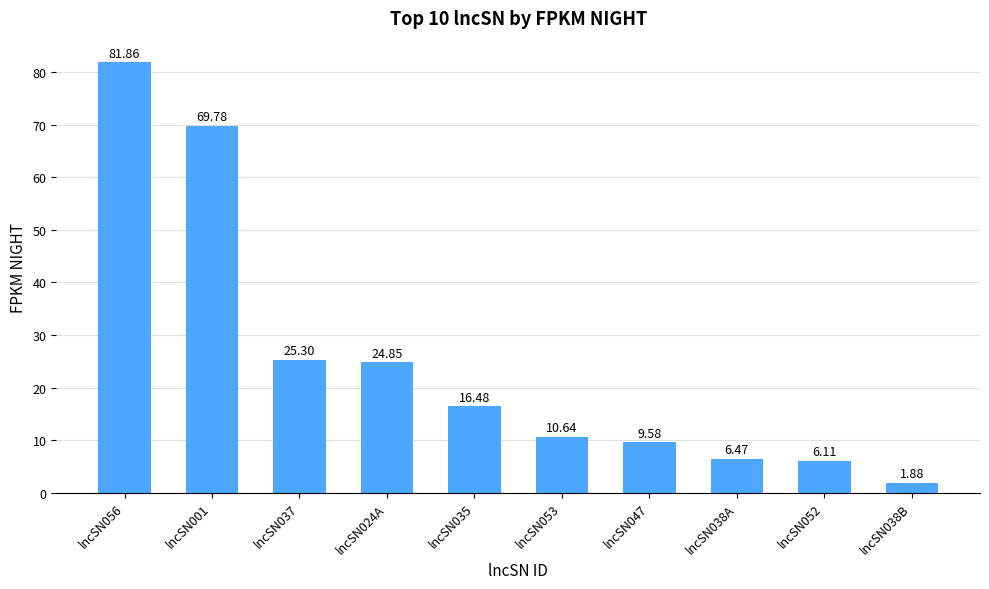

Does the chart contain any negative values?

No